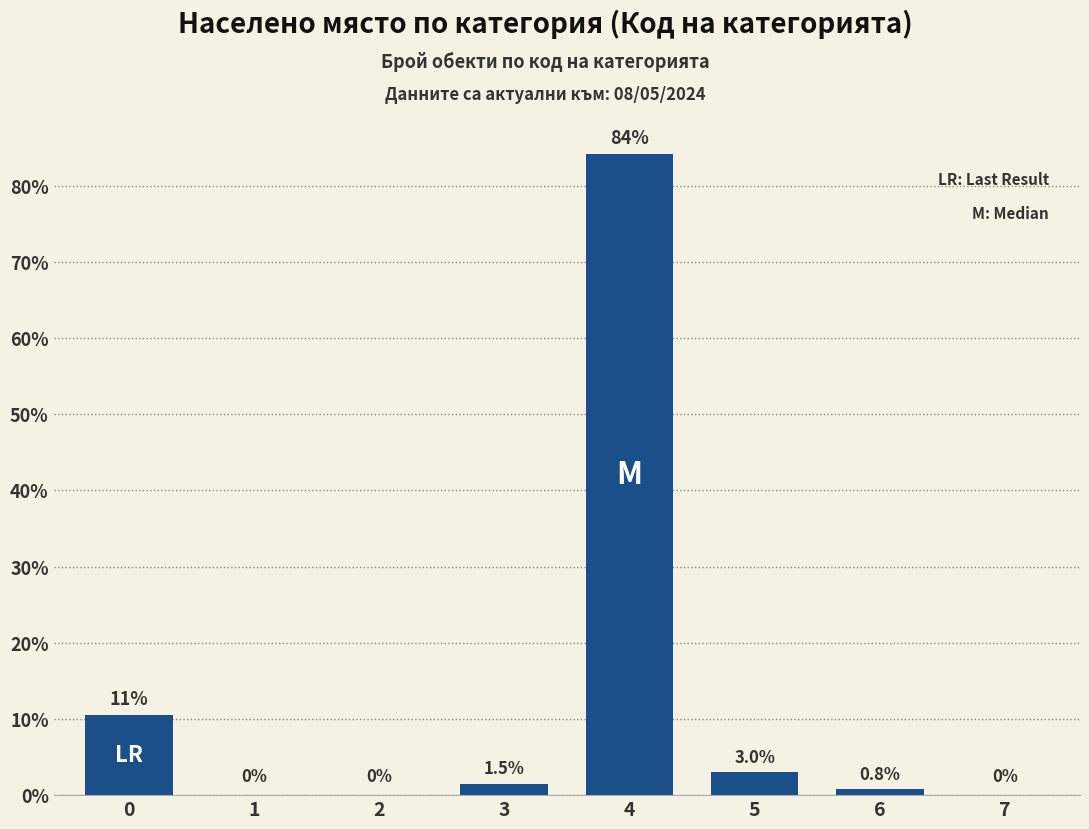

Count the number of data series in this chart.

1